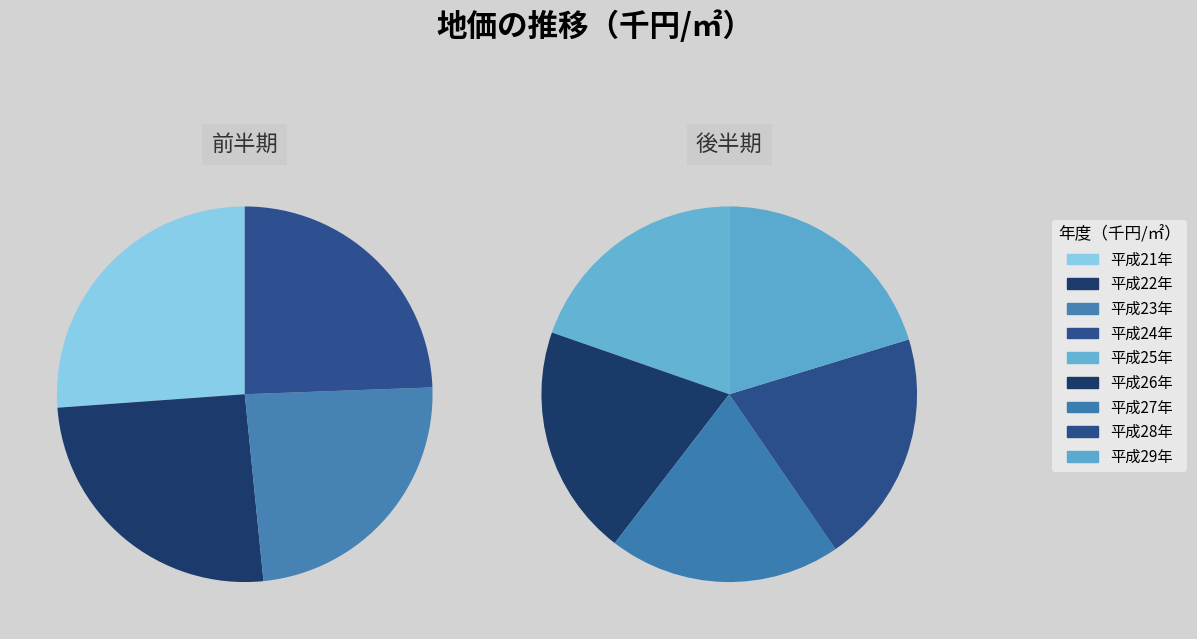

The 平成26年 slice represents 21% of the pie. True or false?

False